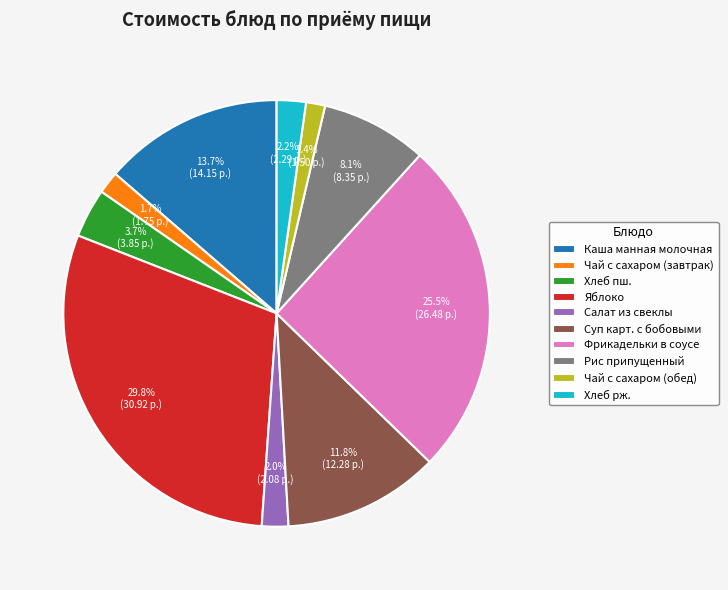

To the nearest percent, what percentage of the pie is Чай с сахаром (обед)?

1%